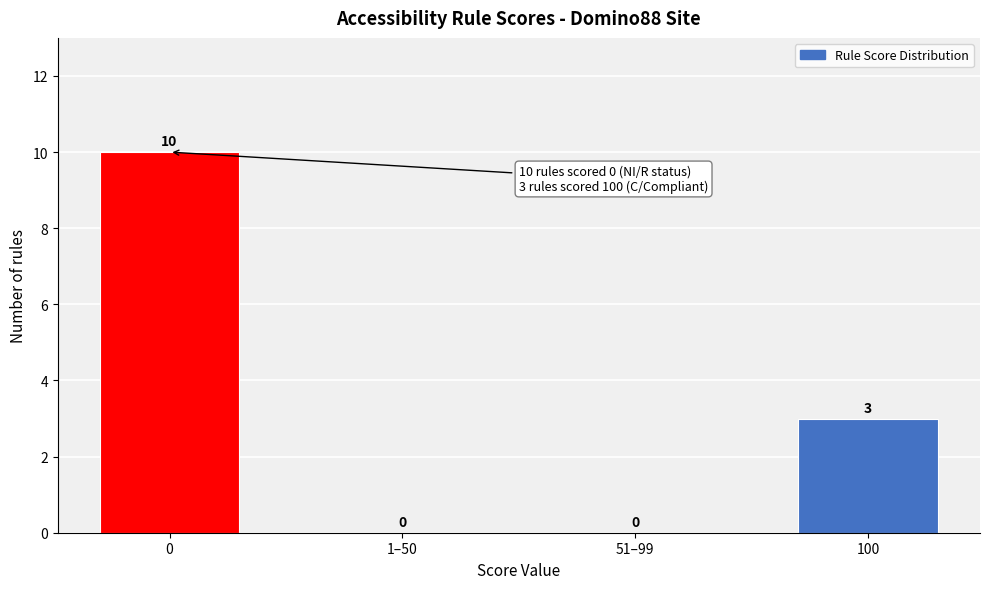

Reading left to right, what are all the values shown in this chart?

0=10	1–50=0	51–99=0	100=3